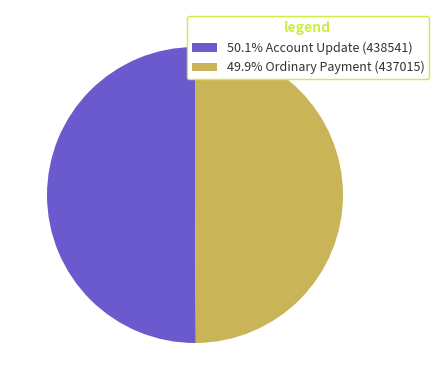

Combined, do 50.1% Account Update (438541) and 49.9% Ordinary Payment (437015) account for over 50%?

Yes